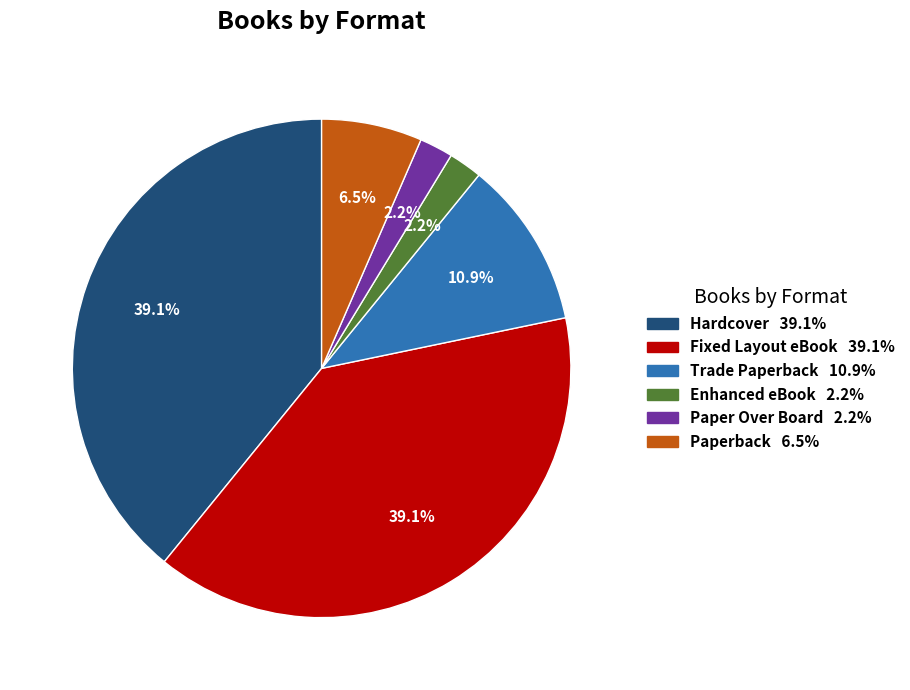

Does any single category account for the majority?

No